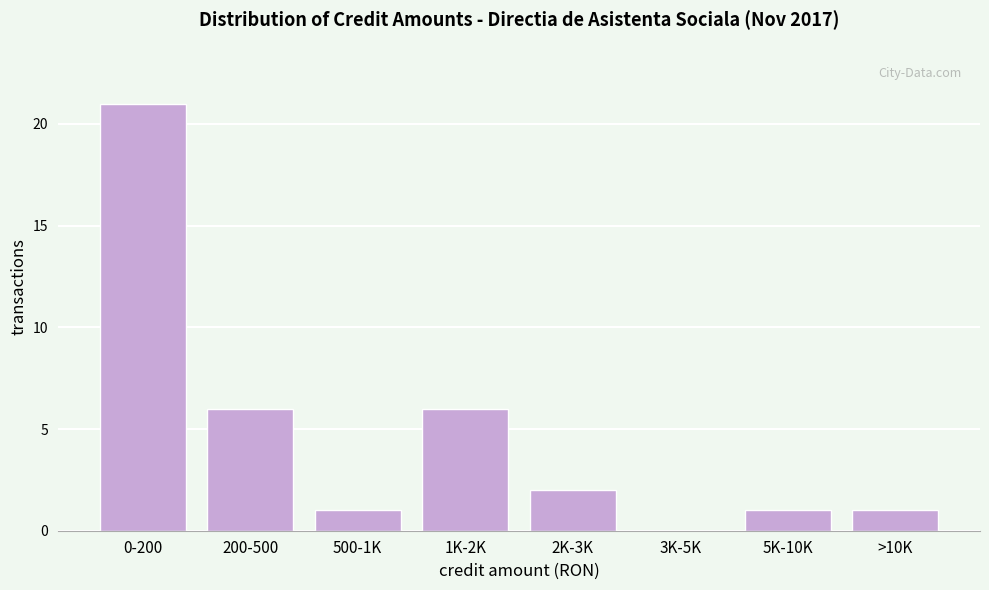

Reading left to right, extract all data points from this chart.

0-200=21	200-500=6	500-1K=1	1K-2K=6	2K-3K=2	3K-5K=0	5K-10K=1	>10K=1